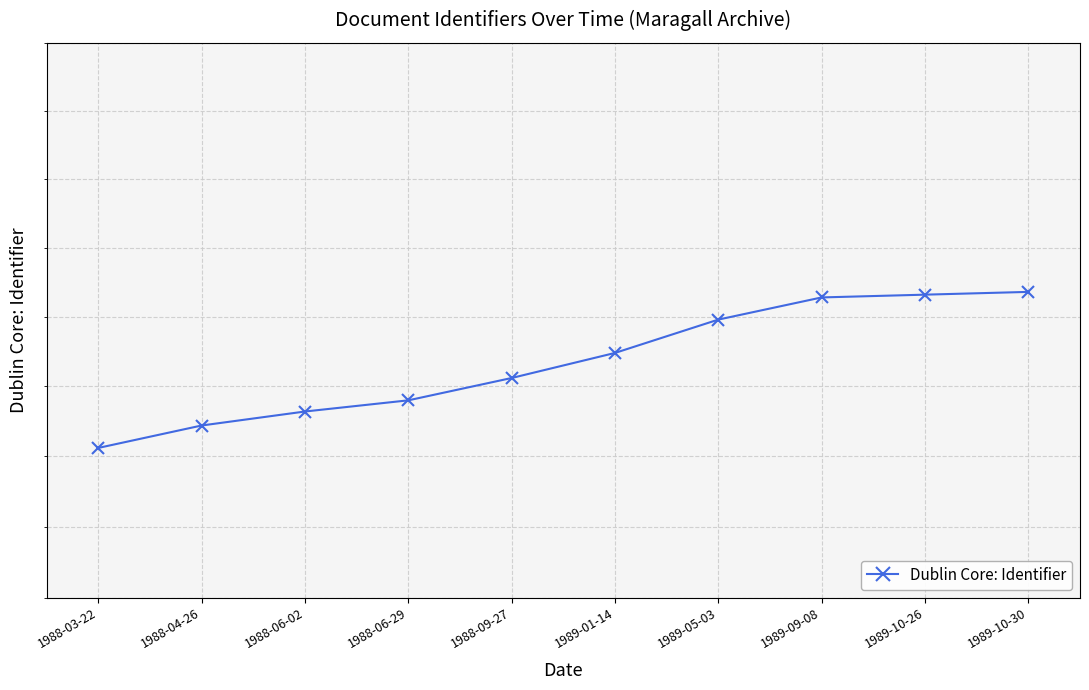

What is the ratio of the value at 1988-04-26 to the value at 1989-01-14?

1.0